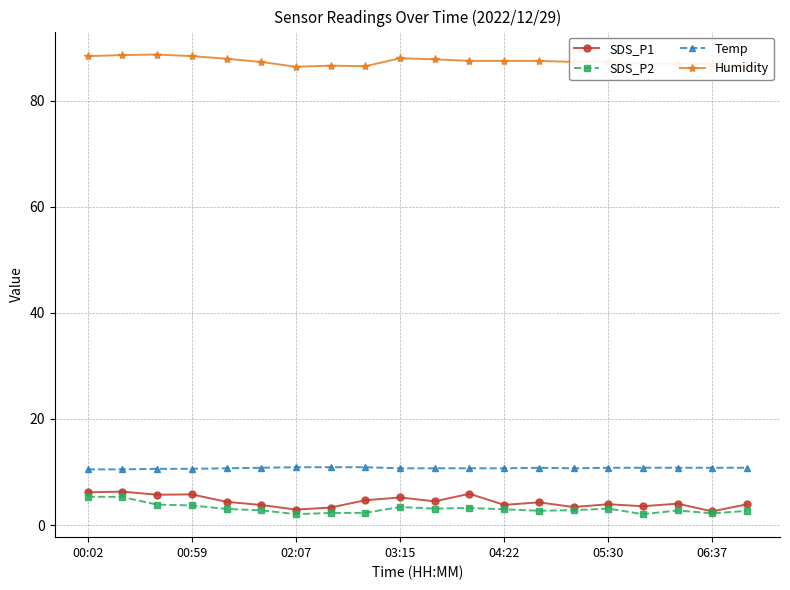

What are all the series names shown in the legend?

SDS_P1, SDS_P2, Temp, Humidity